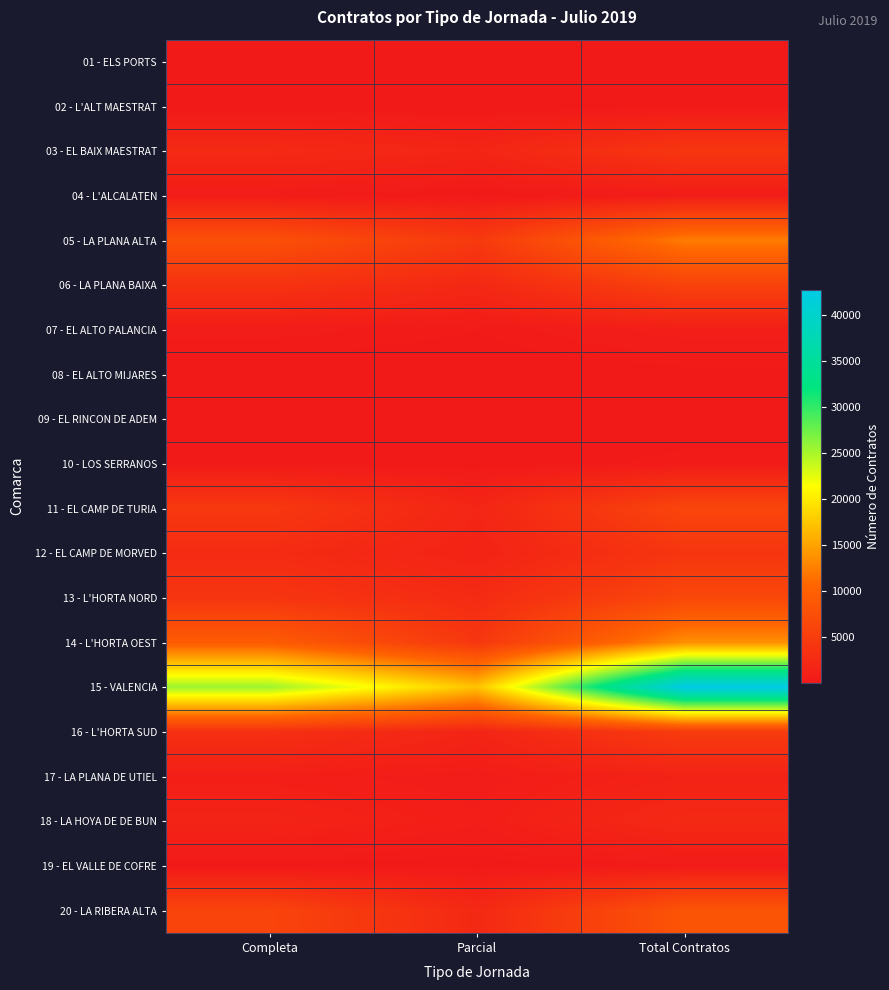

Rank the series by their maximum value, from highest to lowest.

15 - VALENCIA, 14 - L'HORTA OEST, 05 - LA PLANA ALTA, 20 - LA RIBERA ALTA, 13 - L'HORTA NORD, 11 - EL CAMP DE TURIA, 06 - LA PLANA BAIXA, 16 - L'HORTA SUD, 03 - EL BAIX MAESTRAT, 12 - EL CAMP DE MORVED, 18 - LA HOYA DE DE BUN, 17 - LA PLANA DE UTIEL, 07 - EL ALTO PALANCIA, 04 - L'ALCALATEN, 10 - LOS SERRANOS, 19 - EL VALLE DE COFRE, 01 - ELS PORTS, 08 - EL ALTO MIJARES, 09 - EL RINCON DE ADEM, 02 - L'ALT MAESTRAT